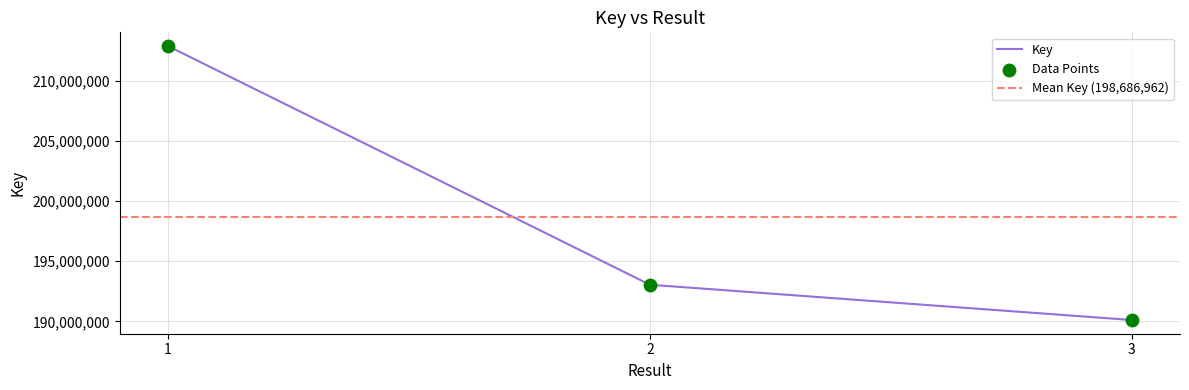

Which has a higher value, 3 or 1?

1